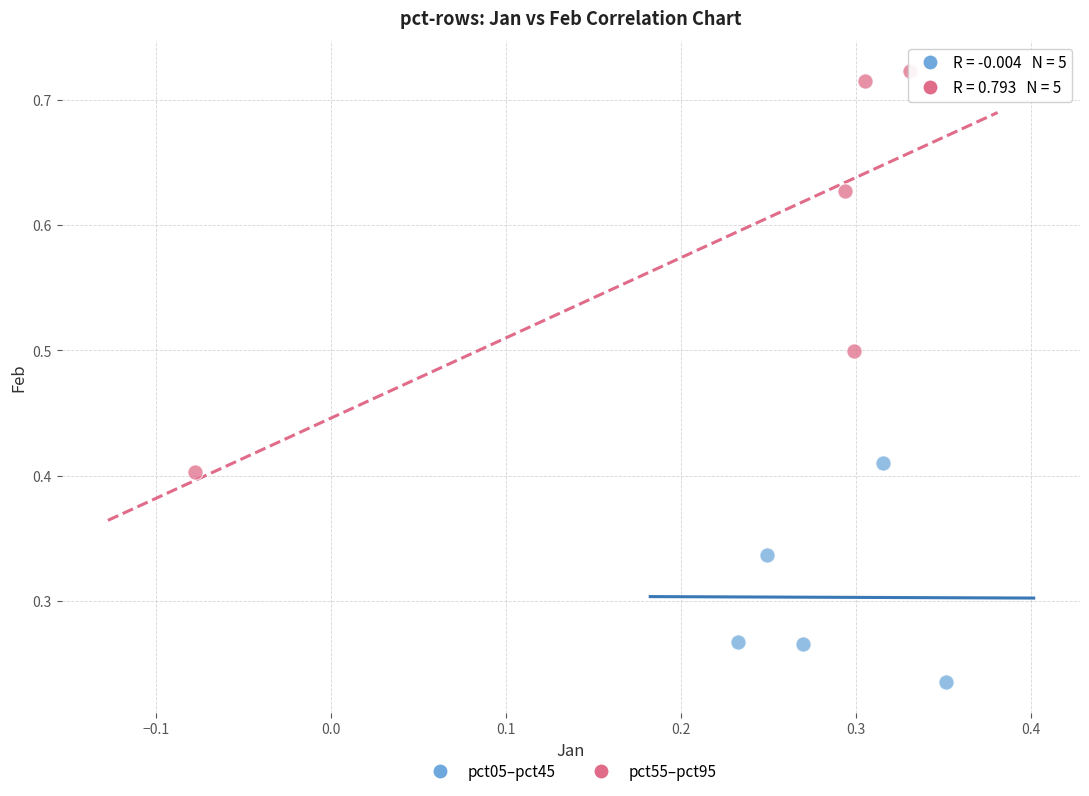

Which series has the widest spread of Y values?

pct55–pct95